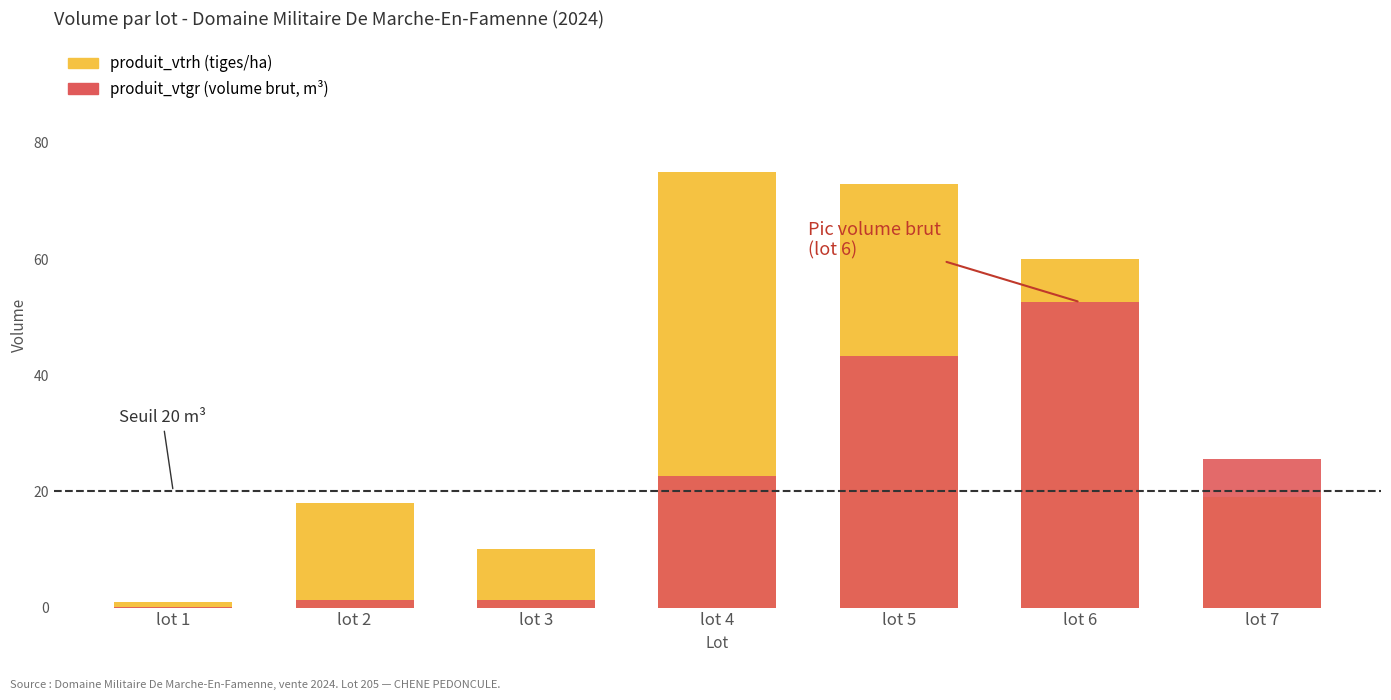

The produit_vtrh series shows 7.4 at lot 7. True or false?

False